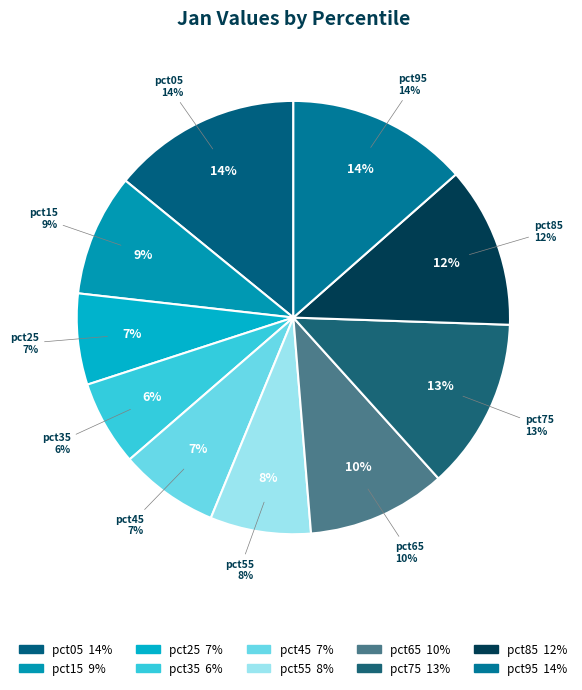

Is it true that pct35 is 6% of the pie?

True